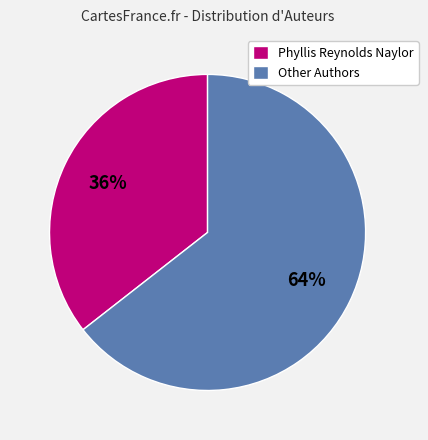

The Other Authors slice represents 64% of the pie. True or false?

True